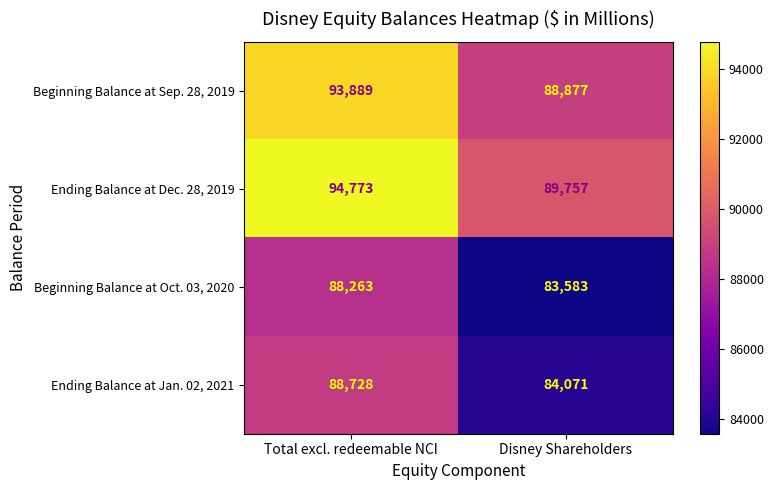

What is the total value across all series at Total excl. redeemable NCI?

365653